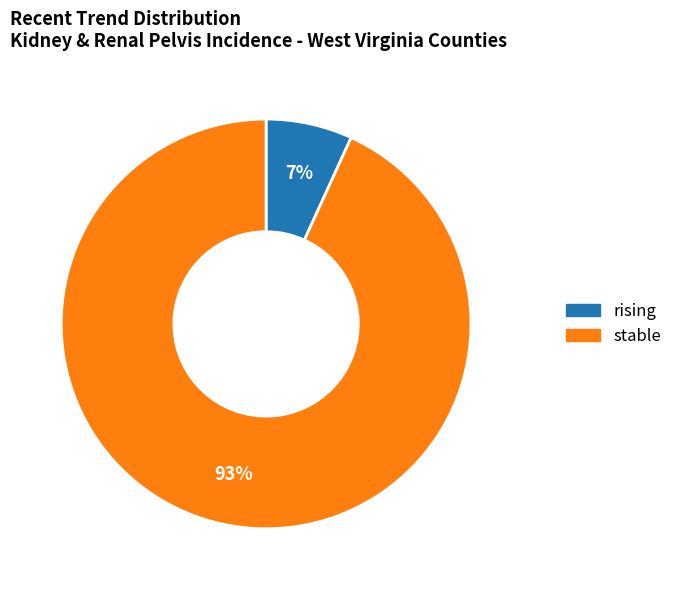

How many segments does this pie chart have?

2